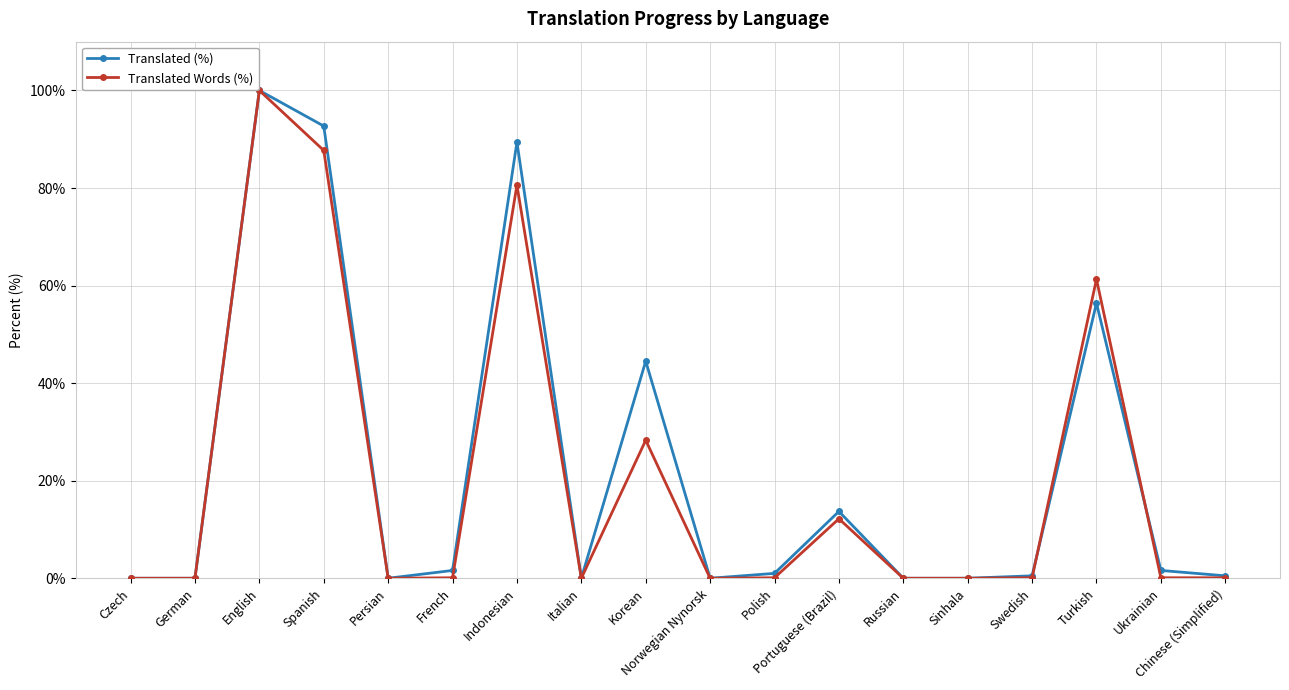

Which label corresponds to the largest value in the chart?

English